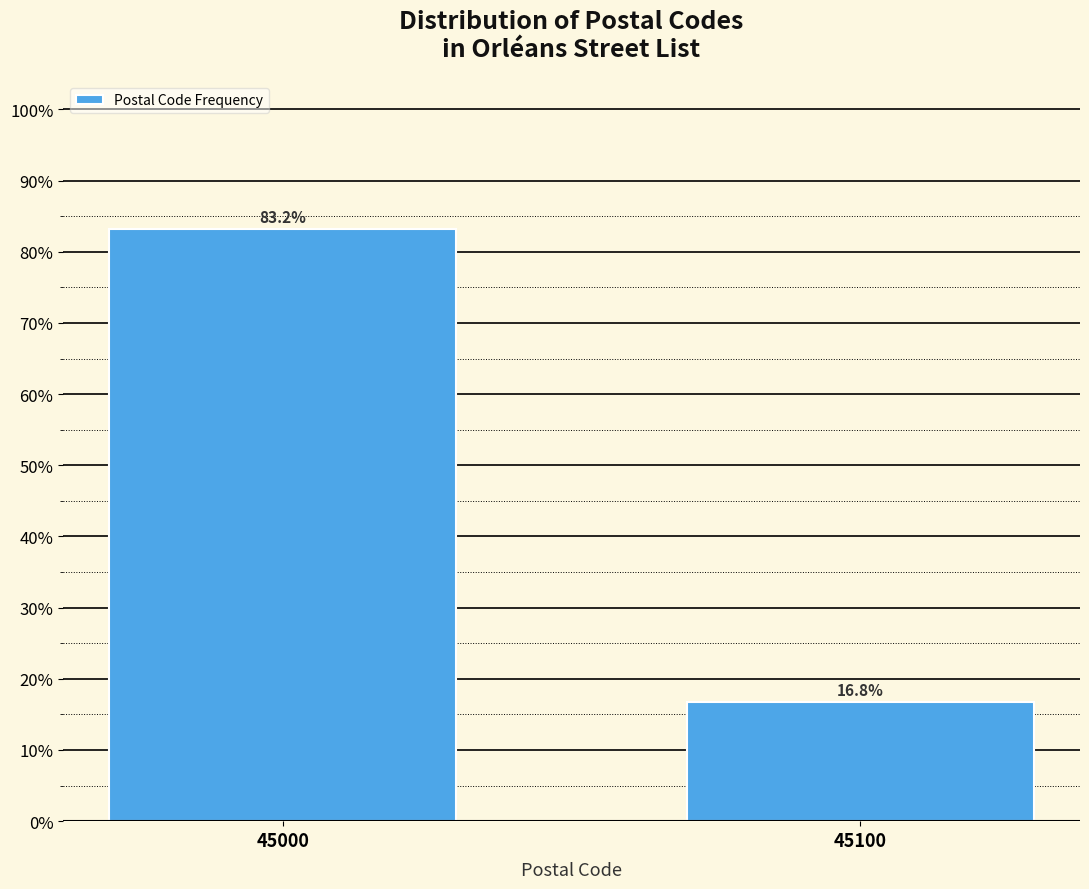

Reading left to right, list all the values displayed in this chart.

83.2	16.8